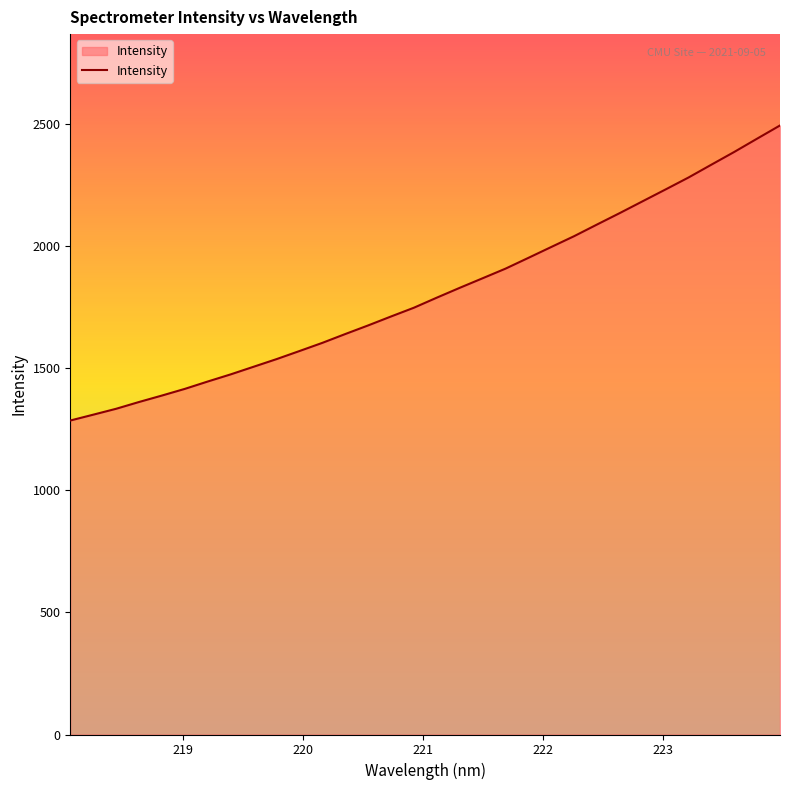

What is the greatest value displayed?

2493.7